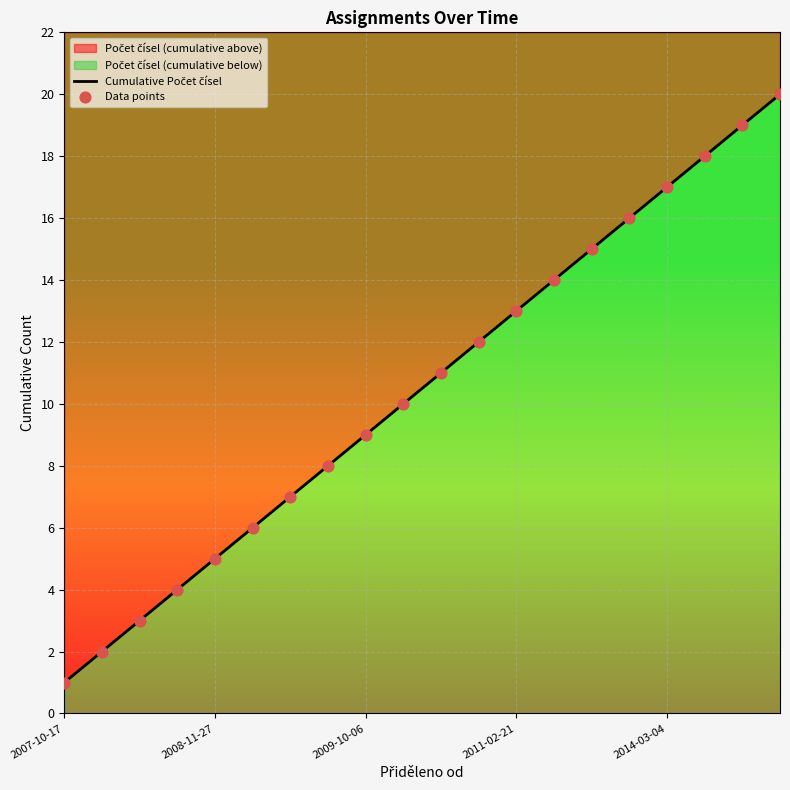

At how many categories does at least one series exceed 17?

3